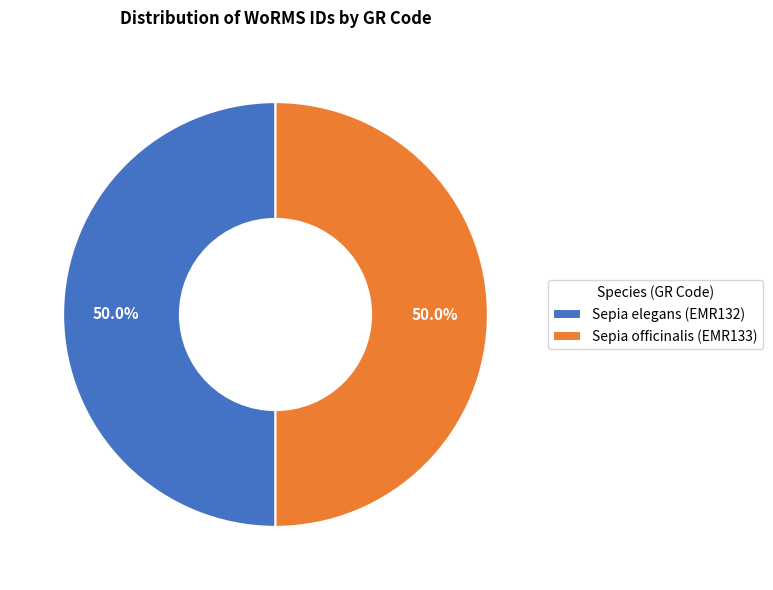

What percentage is NOT represented by Sepia officinalis (EMR133)?

50.0%